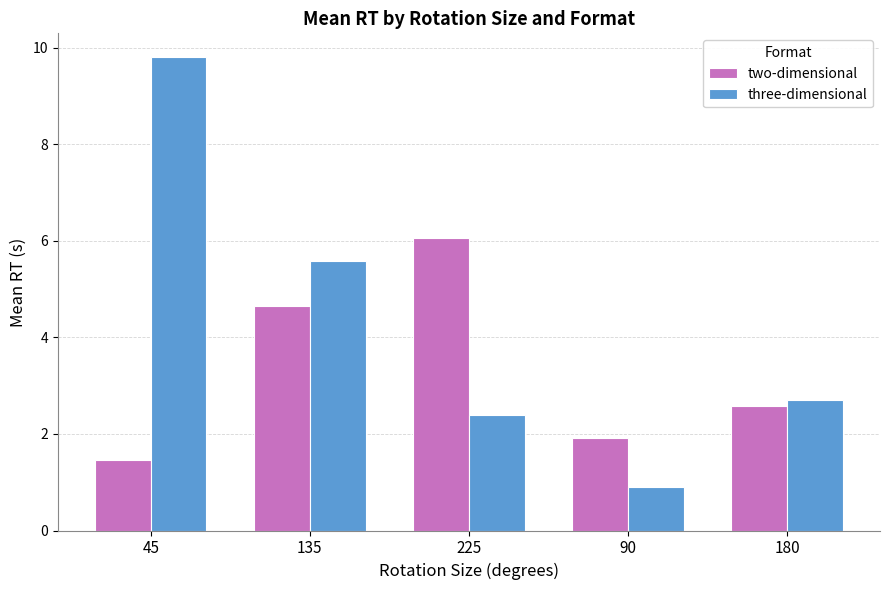

Reading left to right, what are all the values shown in this chart?

two-dimensional: 1.5	4.7	6.1	1.9	2.6
three-dimensional: 9.8	5.6	2.4	0.9	2.7